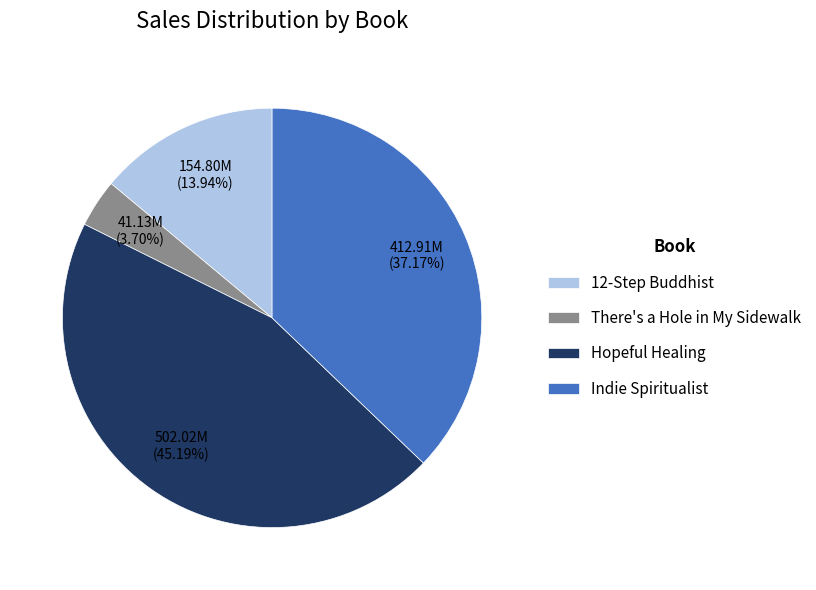

Does There's a Hole in My Sidewalk represent more than half of the total?

No